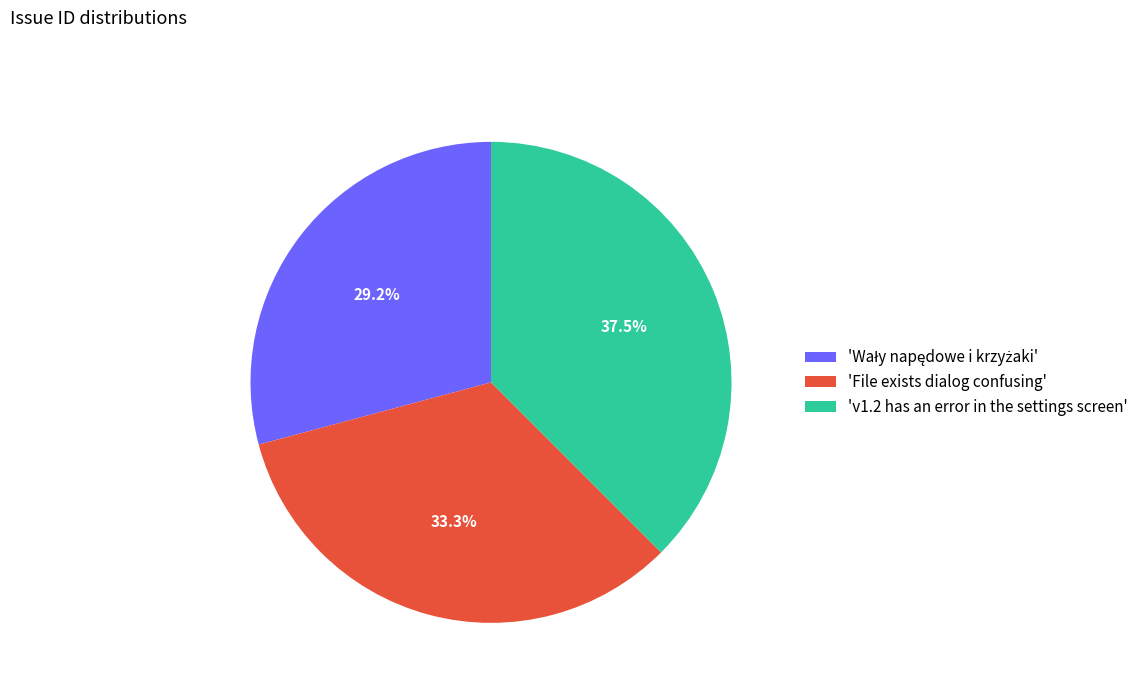

What is the largest slice in the pie chart?

'v1.2 has an error in the settings screen'